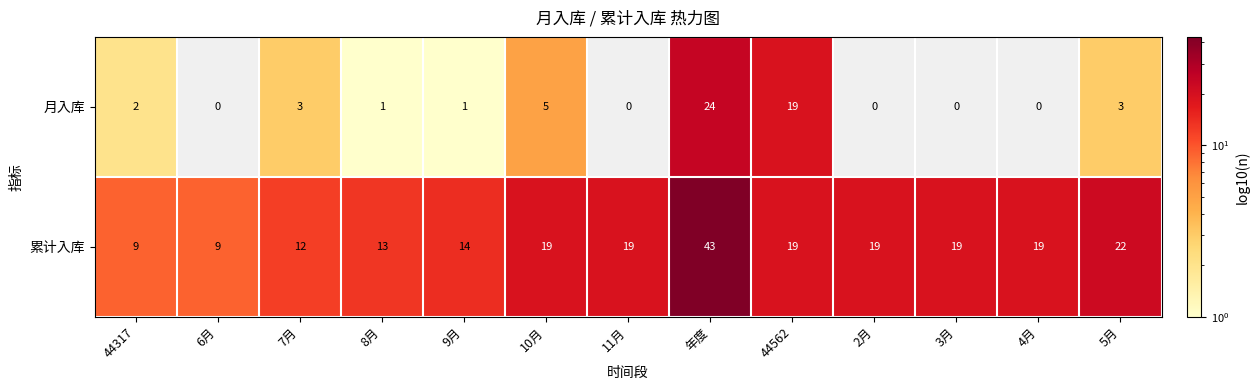

Which series has the largest total across all categories?

累计入库